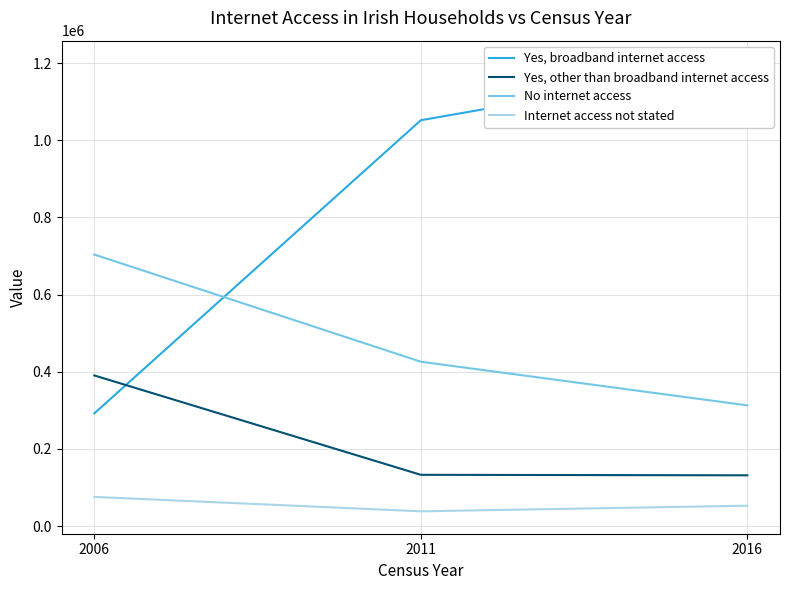

The value of Internet access not stated at 2006 is 105966. True or false?

False